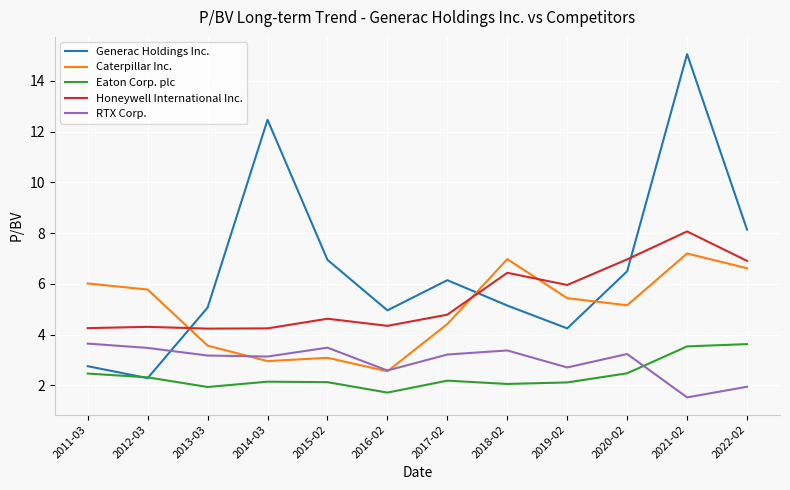

What are all the series names shown in the legend?

Generac Holdings Inc., Caterpillar Inc., Eaton Corp. plc, Honeywell International Inc., RTX Corp.